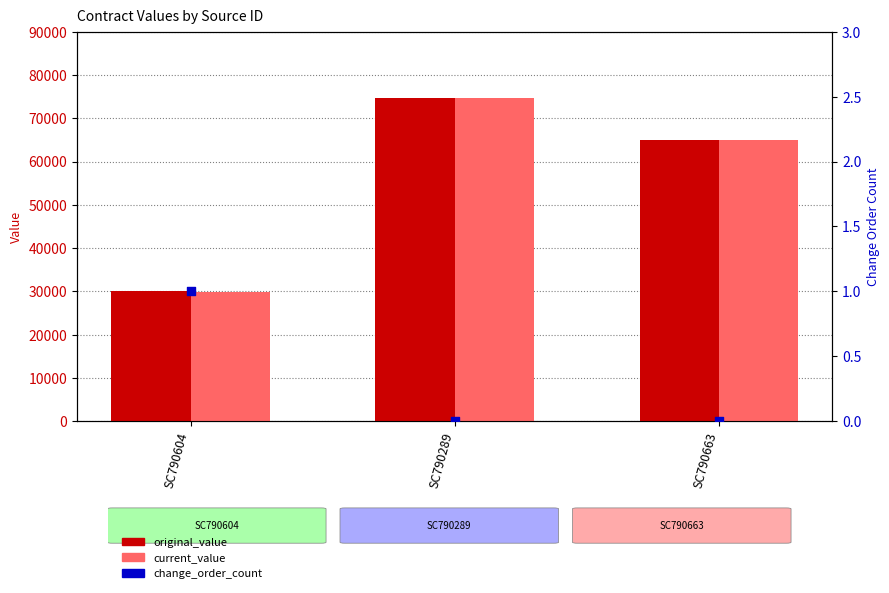

Which series reaches the maximum Y coordinate?

original_value